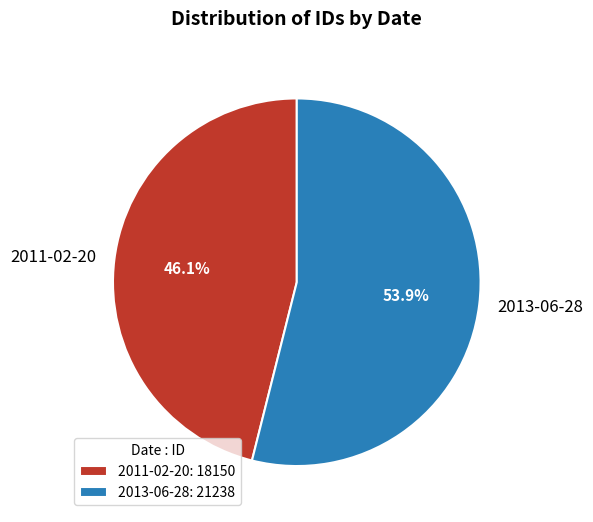

To the nearest percent, what is the difference between the 2011-02-20 and 2013-06-28 slice percentages?

8%